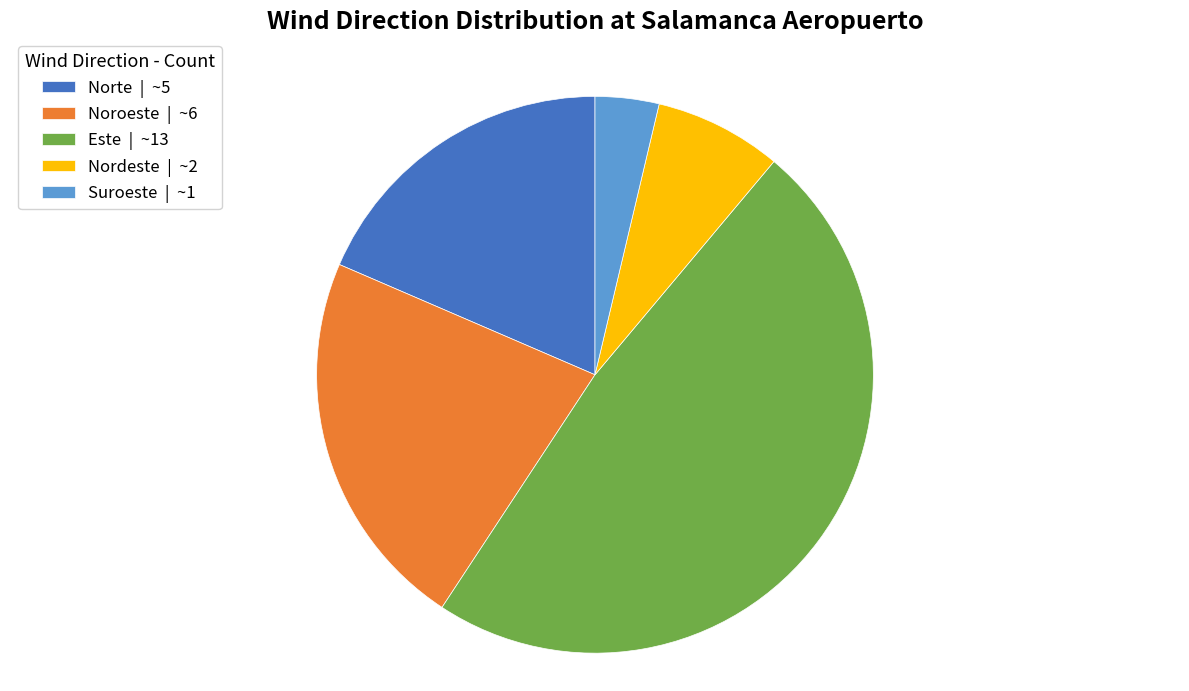

True or false: Nordeste | ~2 accounts for 7% of the total.

True